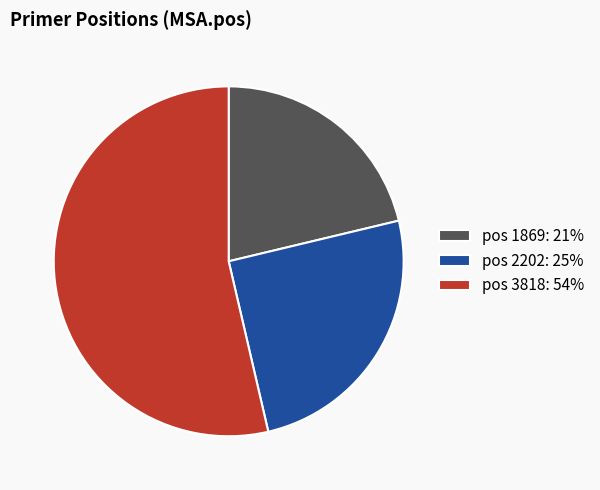

What is the majority slice?

pos 3818: 54%